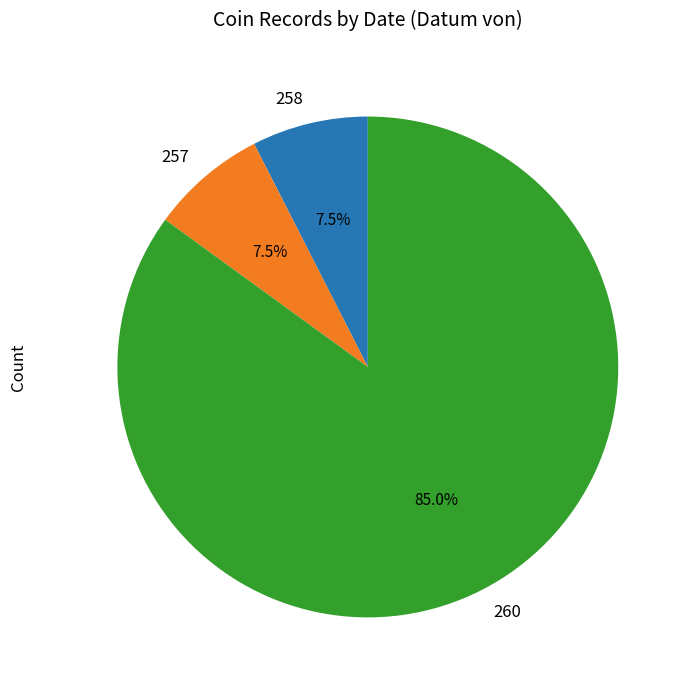

What is the majority slice?

260